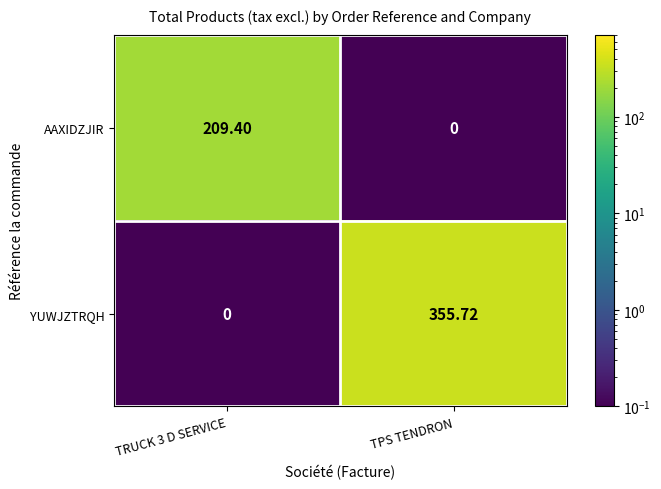

At which category does the chart reach its peak across all series?

TPS TENDRON